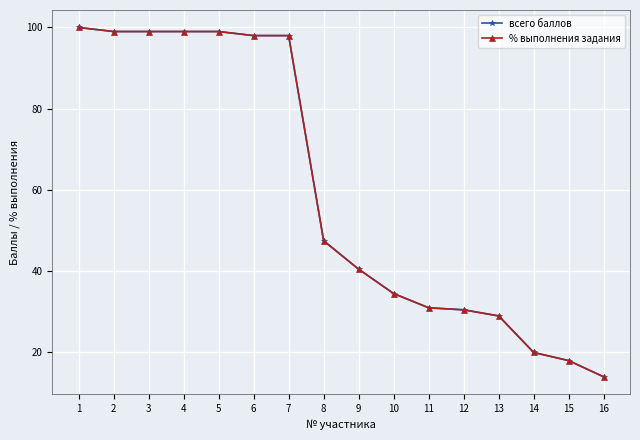

Does the chart display data point markers on the line(s)?

Yes